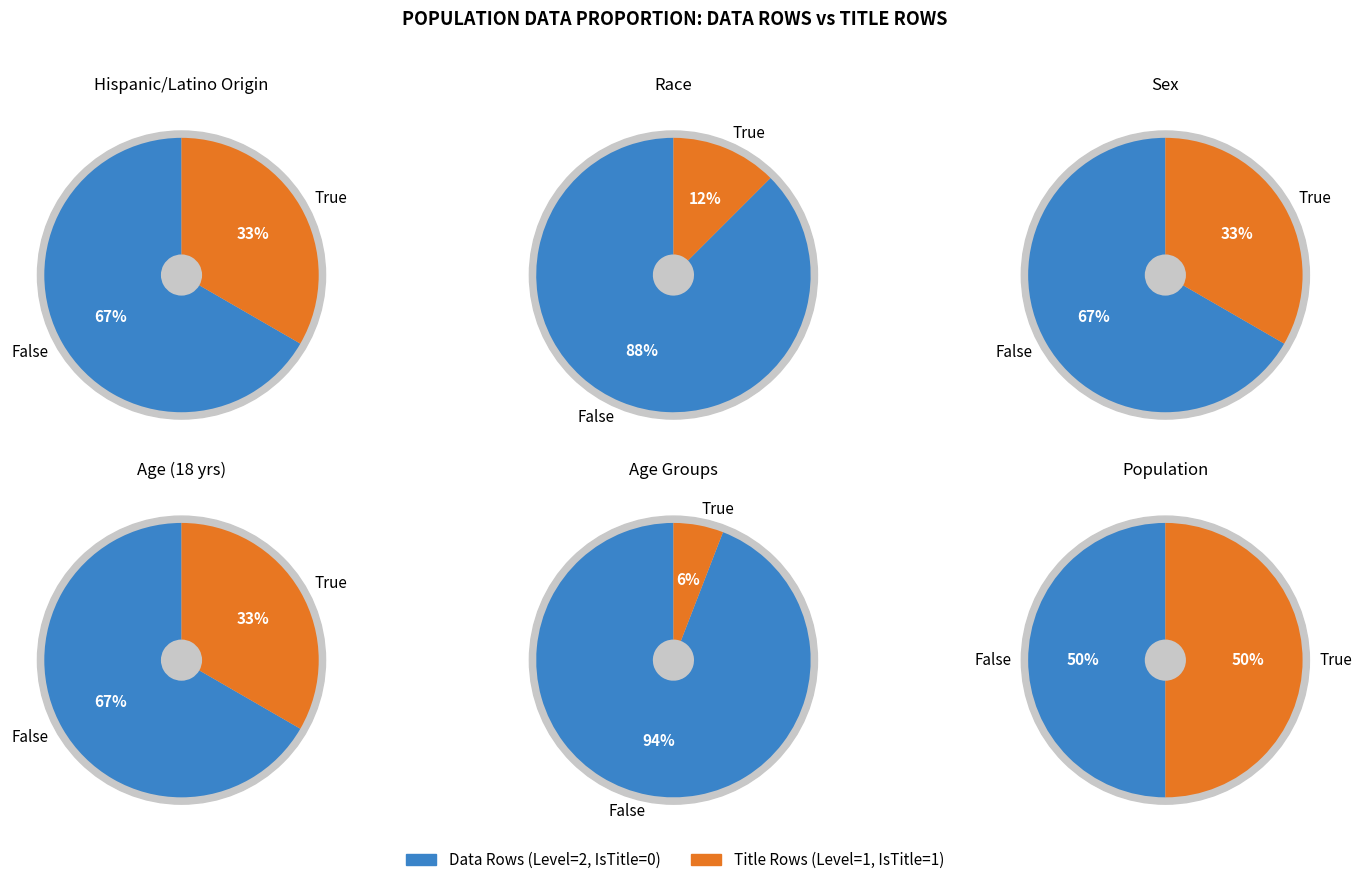

Rank the series by their maximum value, from lowest to highest.

Title rows, Not Title (data rows)